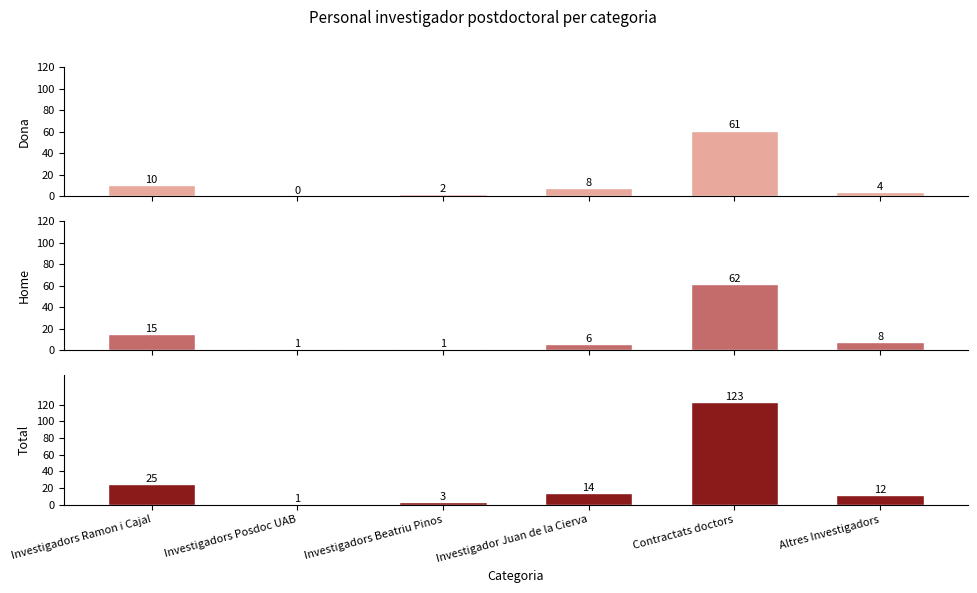

How many data points in Total are less than 14?

3